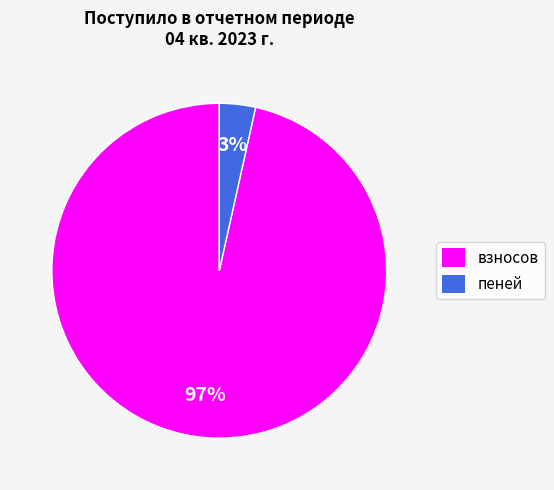

Which slice is the largest?

взносов